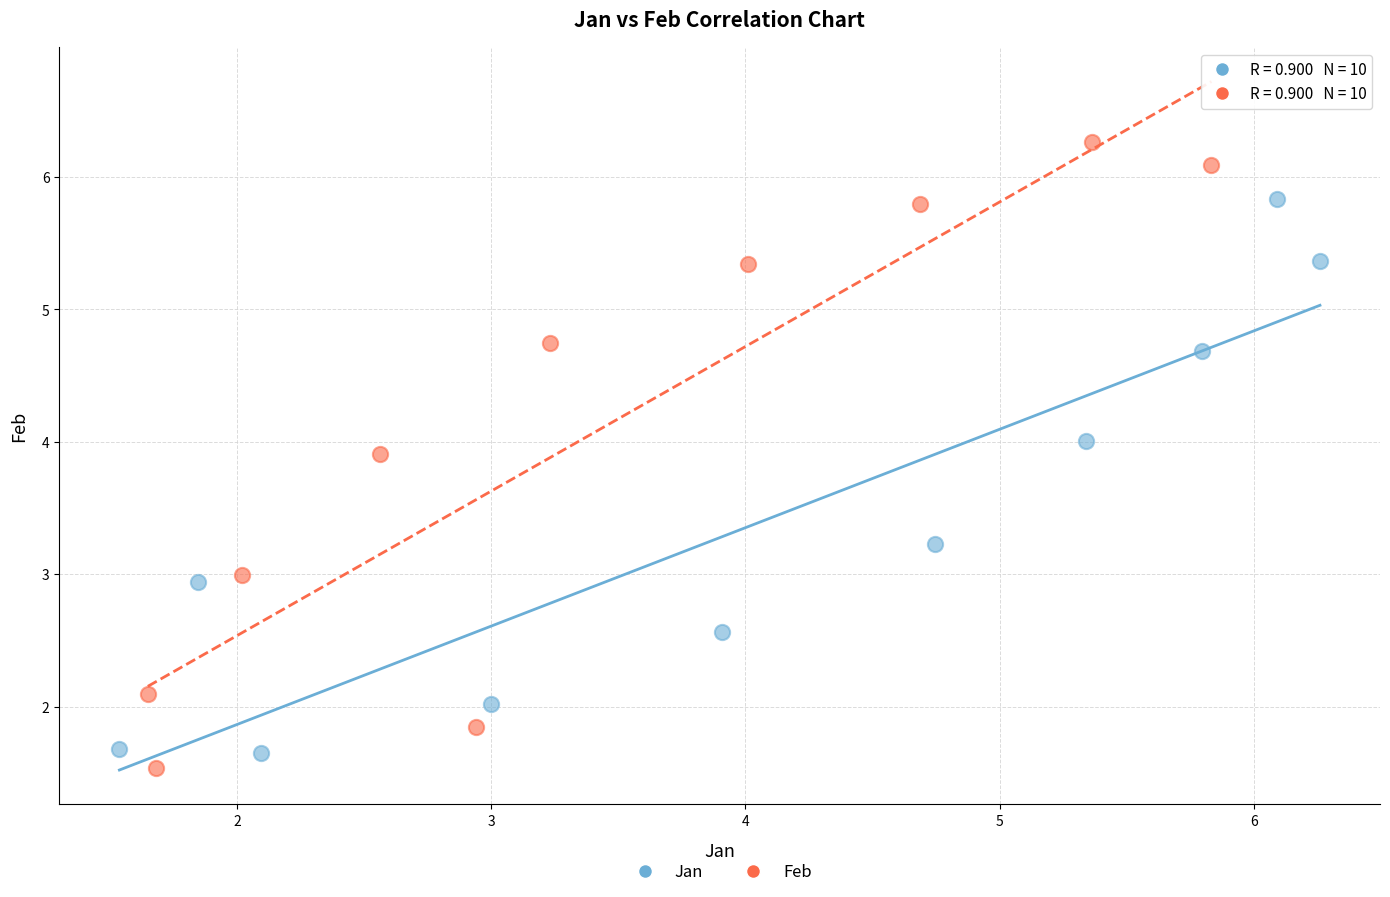

Which series has the widest spread of Y values?

Feb